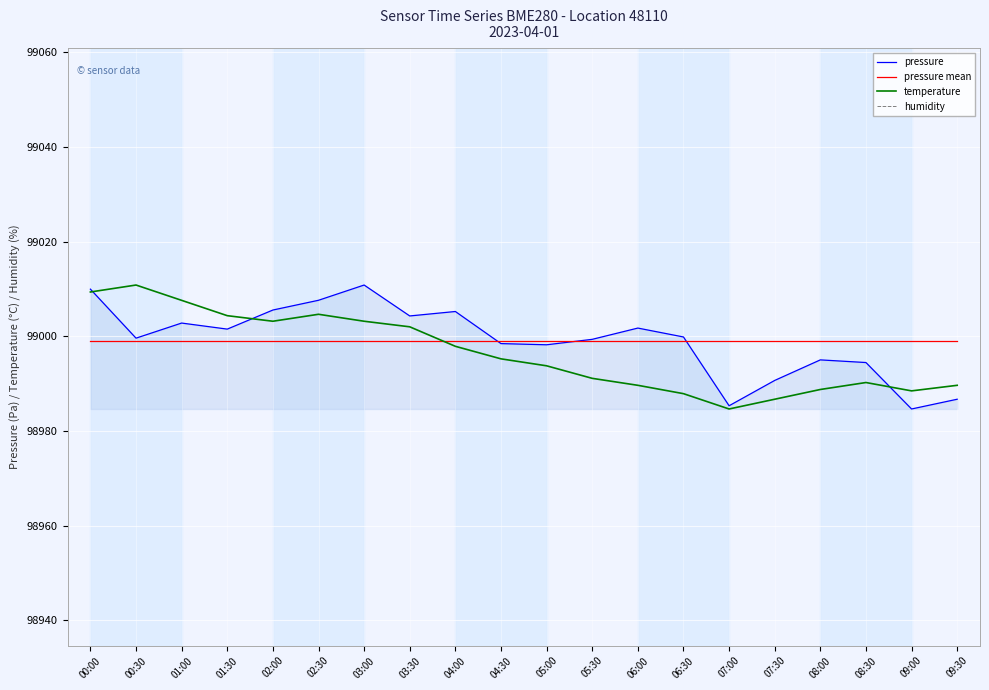

What is the difference between the pressure values at 08:00 and 05:30?

4.3